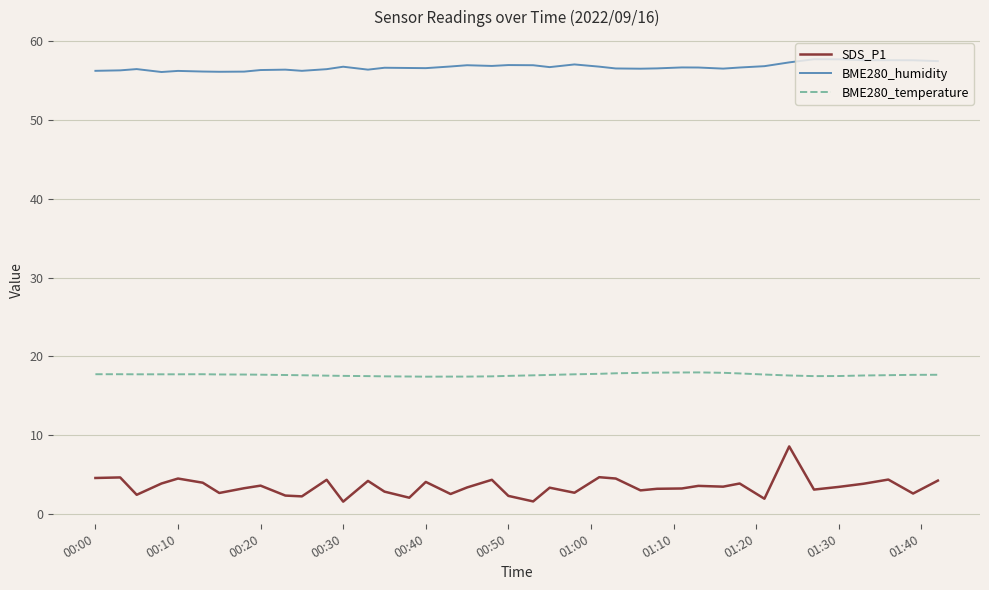

True or false: BME280_temperature and SDS_P1 intersect in this chart.

False